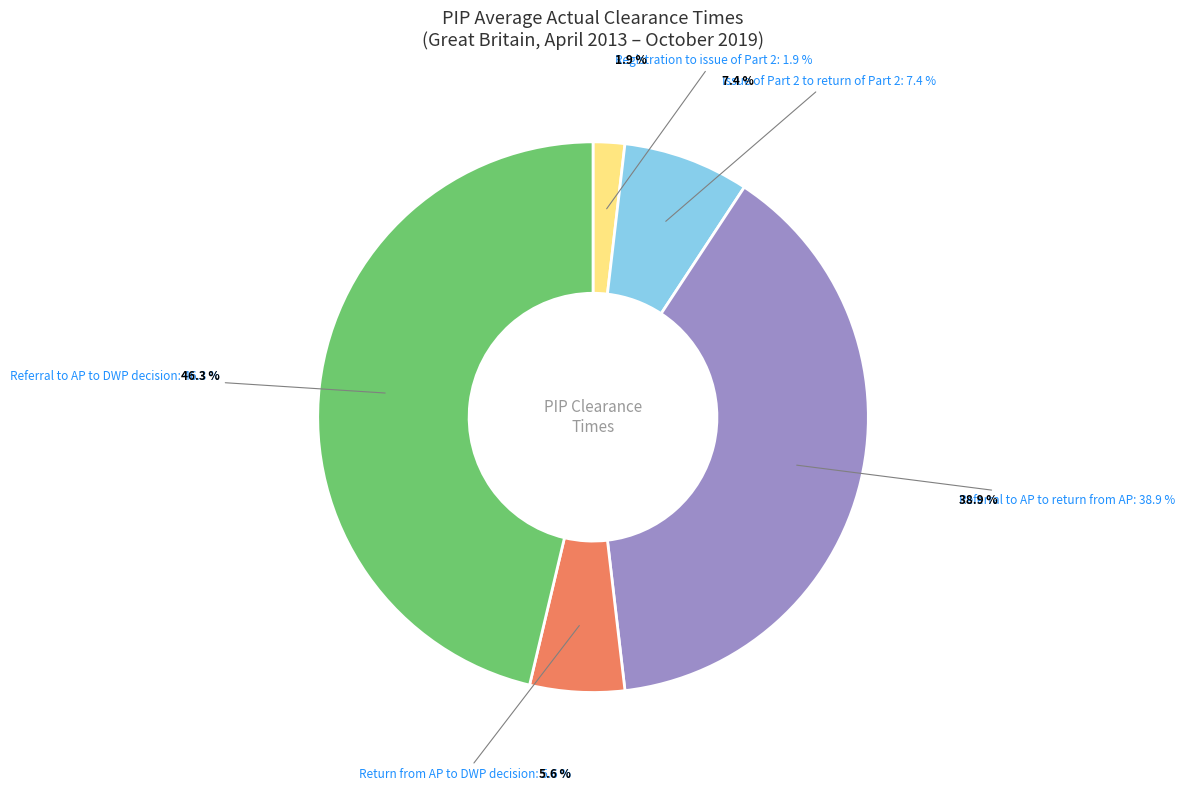

Is Issue of Part 2 to return of Part 2 the majority of the pie?

No